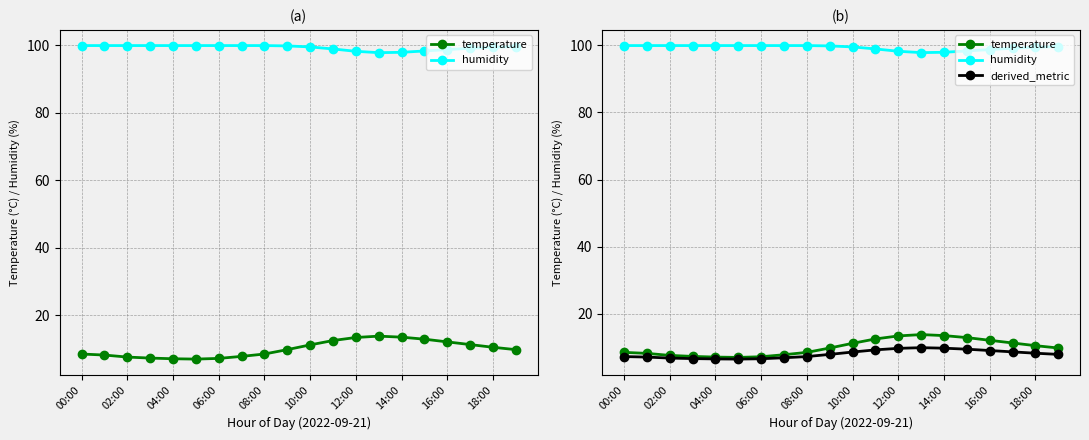

The temperature series shows 6.5 at 15. True or false?

False